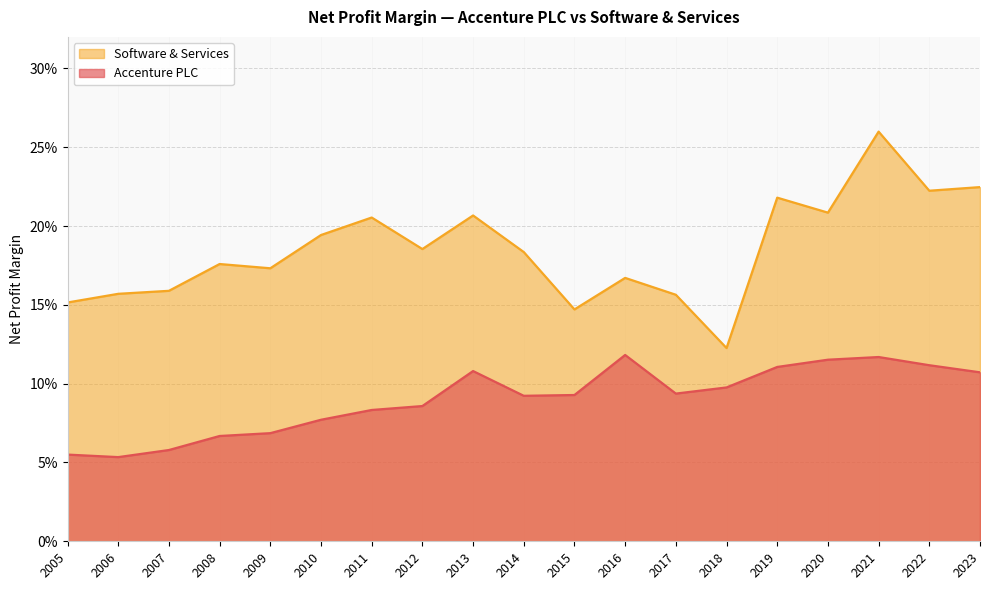

The value of Accenture PLC at 2009 is 0.1. True or false?

False